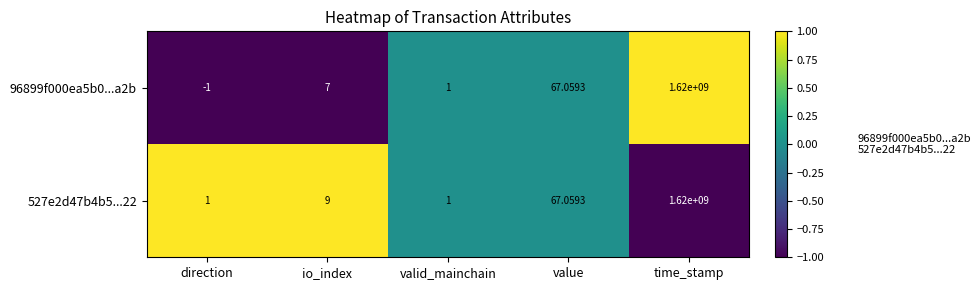

Which series has the largest total across all categories?

527e2d47b4b5...22